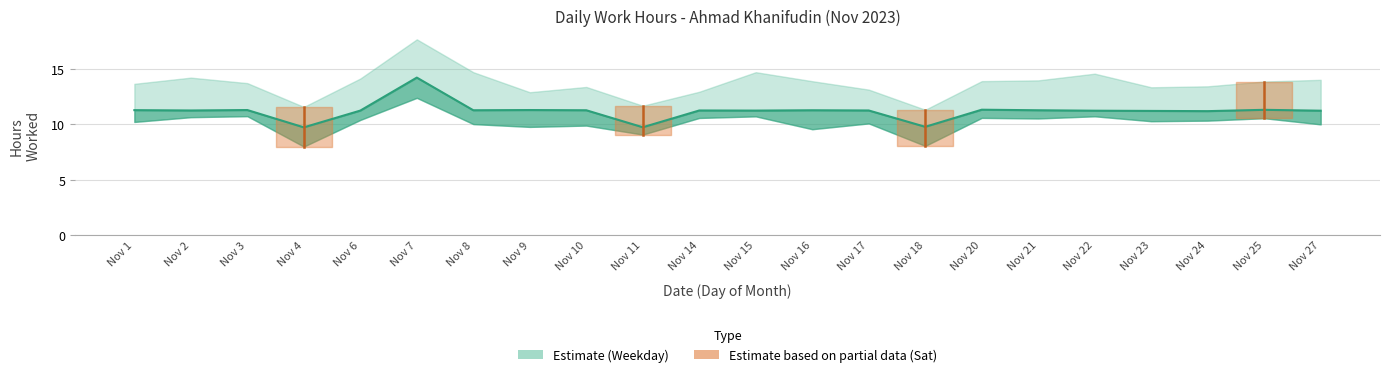

What is the maximum value shown in the chart?

14.2